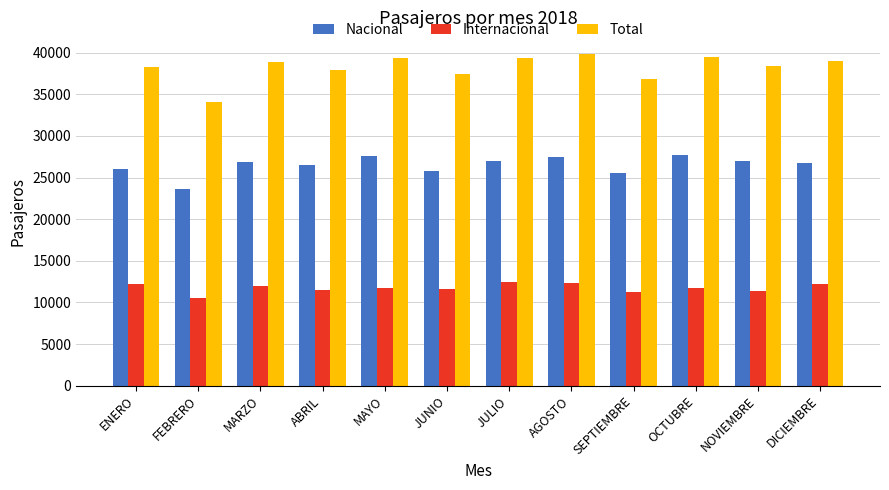

Read the Nacional value at OCTUBRE, to the nearest 10.

27690